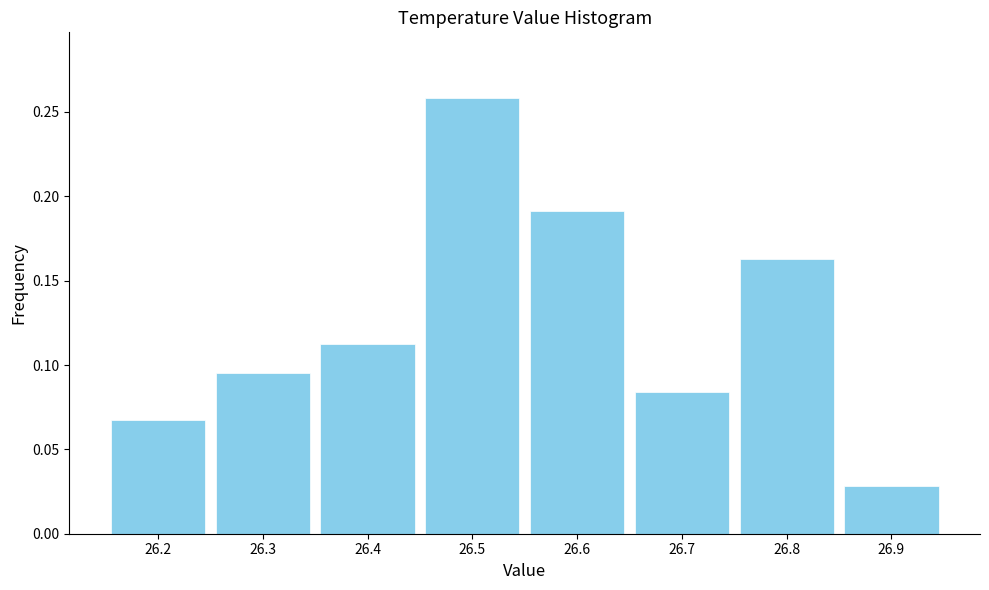

Reading left to right, list every bar in this chart as the range it spans on the x-axis followed by its height. The values are not printed on the chart, so give them approximately, as read against the axis.

26.15 to 26.25: 0.065
26.25 to 26.35: 0.095
26.35 to 26.45: 0.110
26.45 to 26.55: 0.260
26.55 to 26.65: 0.190
26.65 to 26.75: 0.085
26.75 to 26.85: 0.165
26.85 to 26.95: 0.030